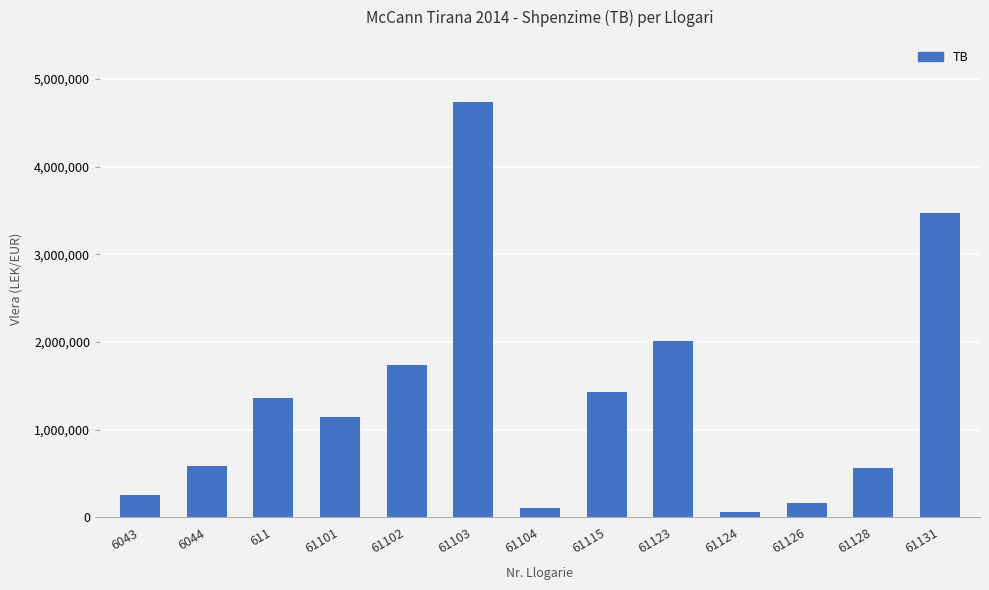

What is the ratio of the value at 61128 to the value at 61123?

0.3